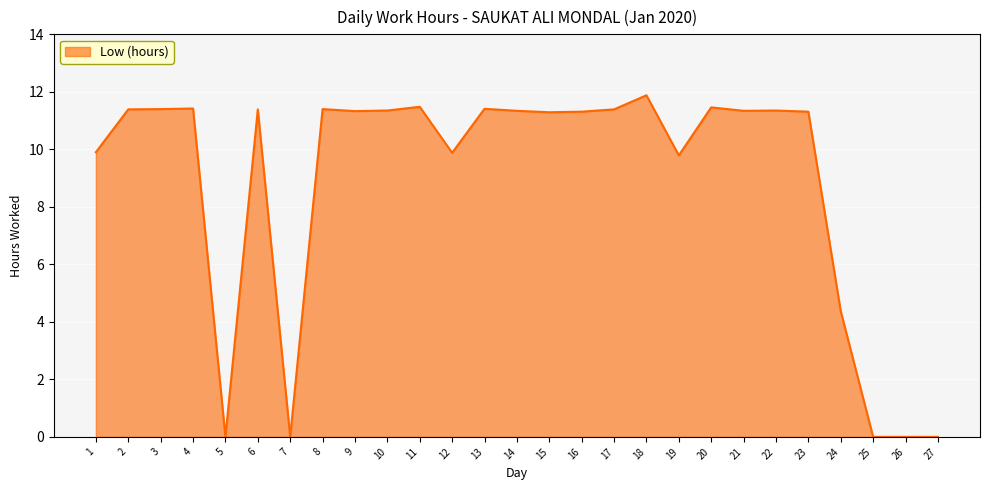

What is the ratio of the value at 17 to the value at 1?

1.2